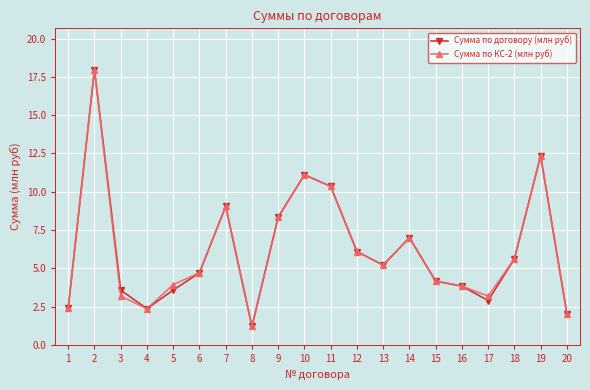

True or false: Сумма по КС-2 (млн руб) has a value of 16.0 at 7.

False